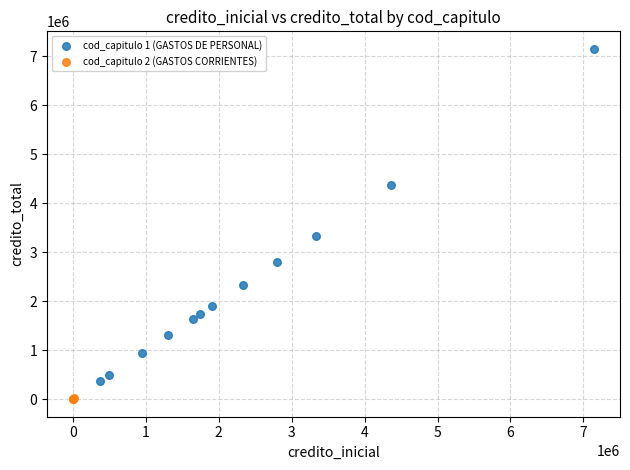

Which series contains the highest Y value?

cod_capitulo 1 (GASTOS DE PERSONAL)